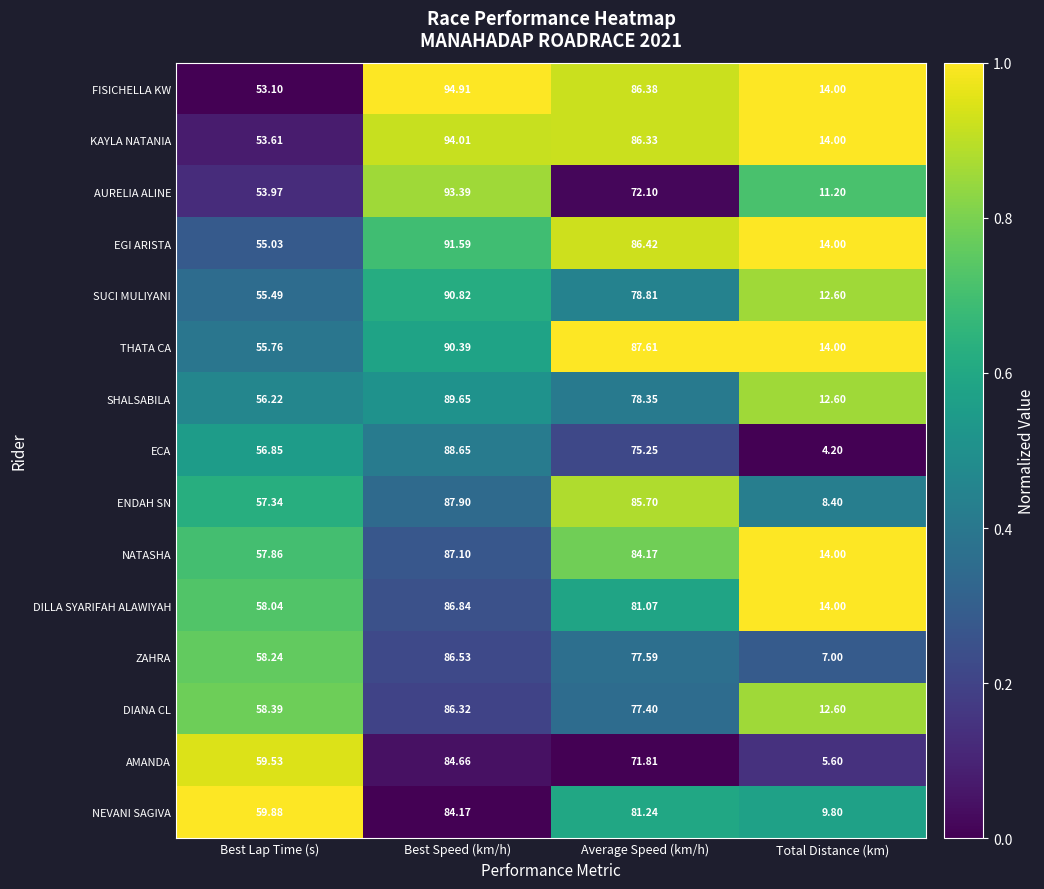

Which series changed the most between Best Speed (km/h) and Total Distance (km)?

ECA